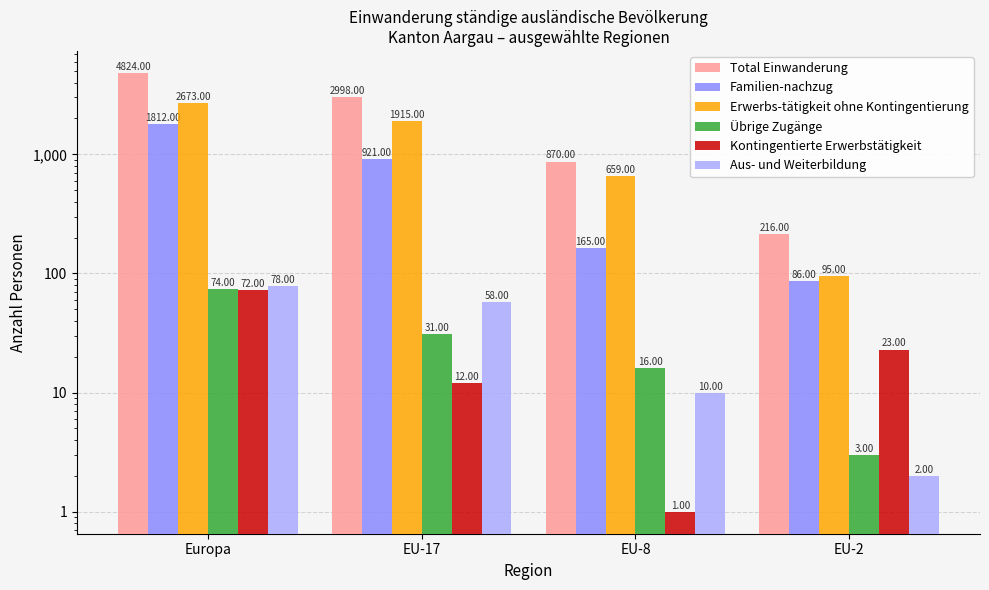

Between EU-8 and Europa, which is larger?

Europa